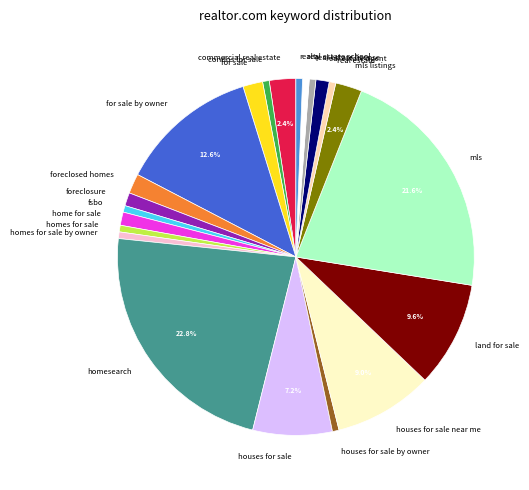

Which category has the biggest portion of the pie?

homesearch